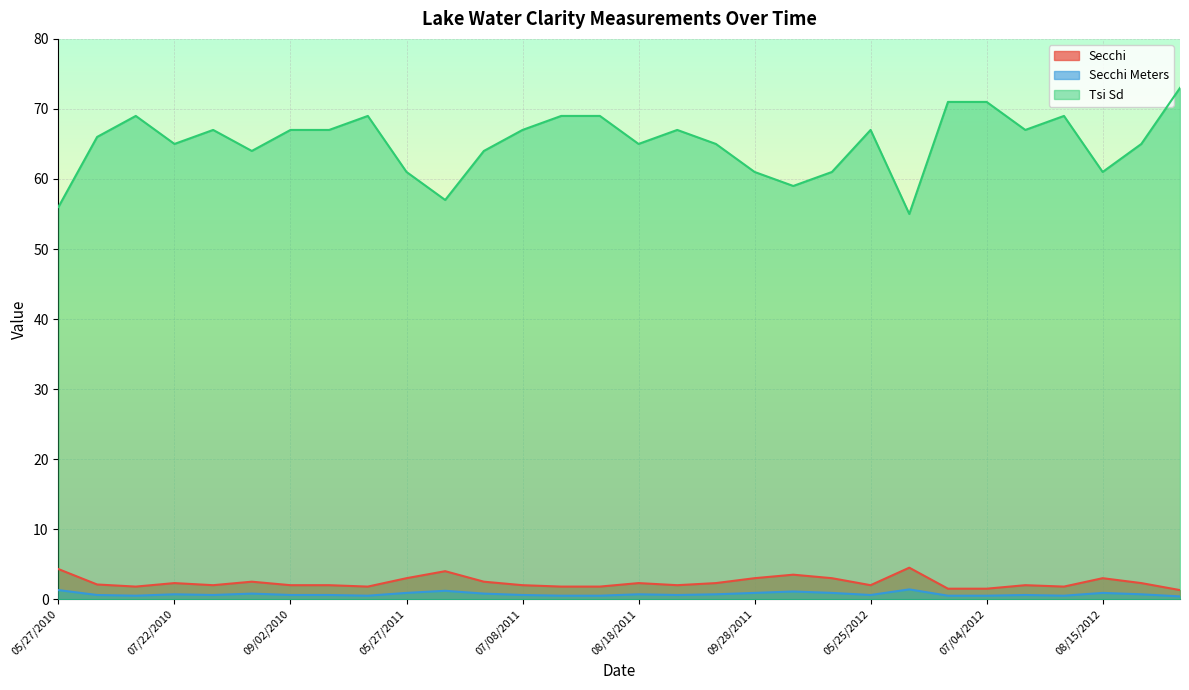

What is the difference between the maximum and minimum values in the Secchi series?

3.2